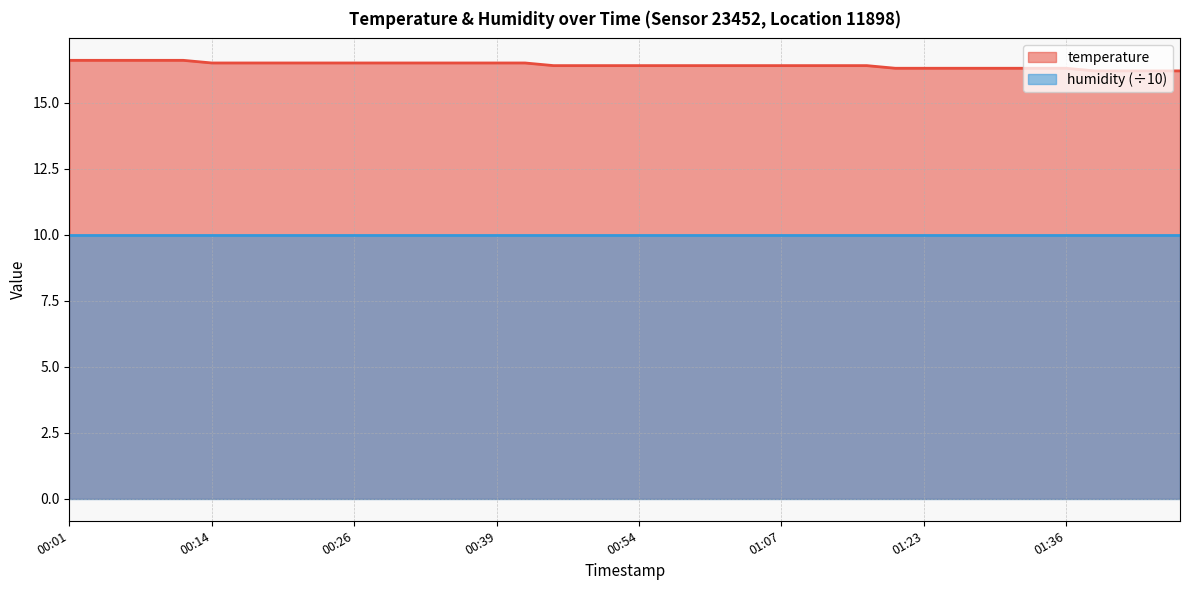

List the series in order of their peak value, highest first.

temperature, humidity (÷10)